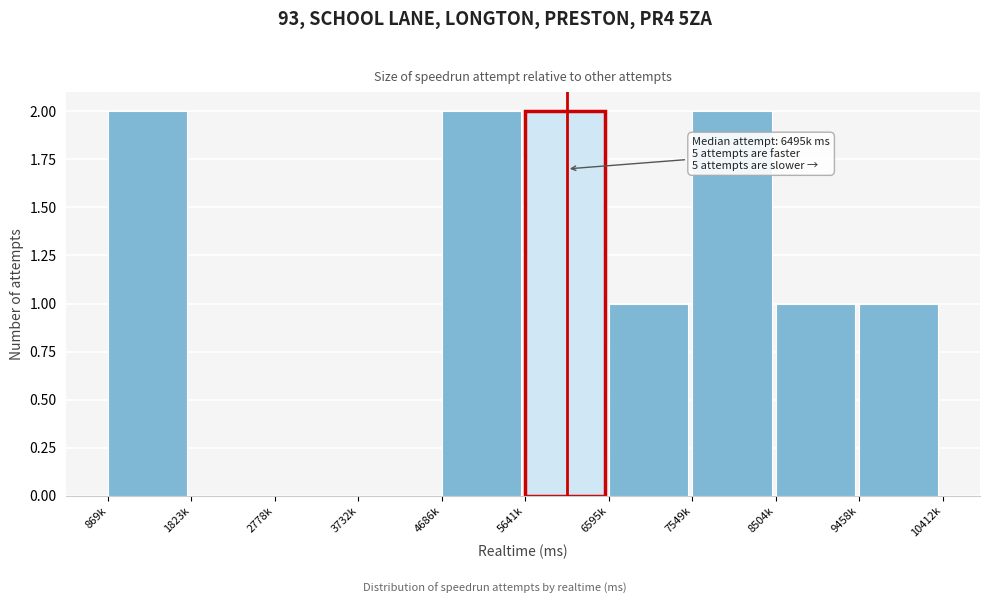

Reading left to right, transcribe all the data shown in this chart.

869k=2	1823k=0	2778k=0	3732k=0	4686k=2	5641k=2	6595k=1	7549k=2	8504k=1	9458k=1